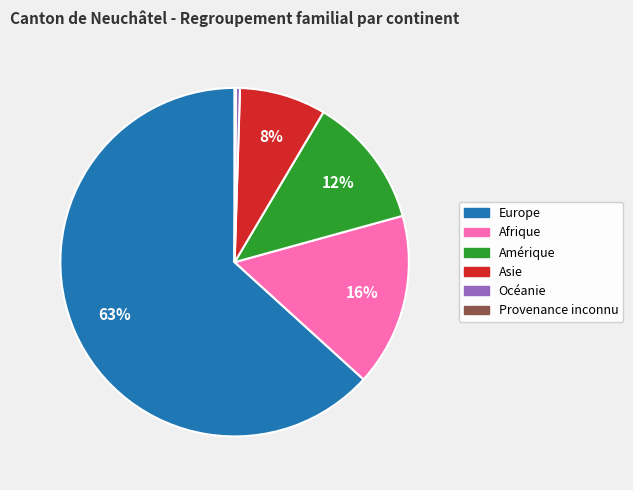

To the nearest percent, what is the average slice percentage?

17%